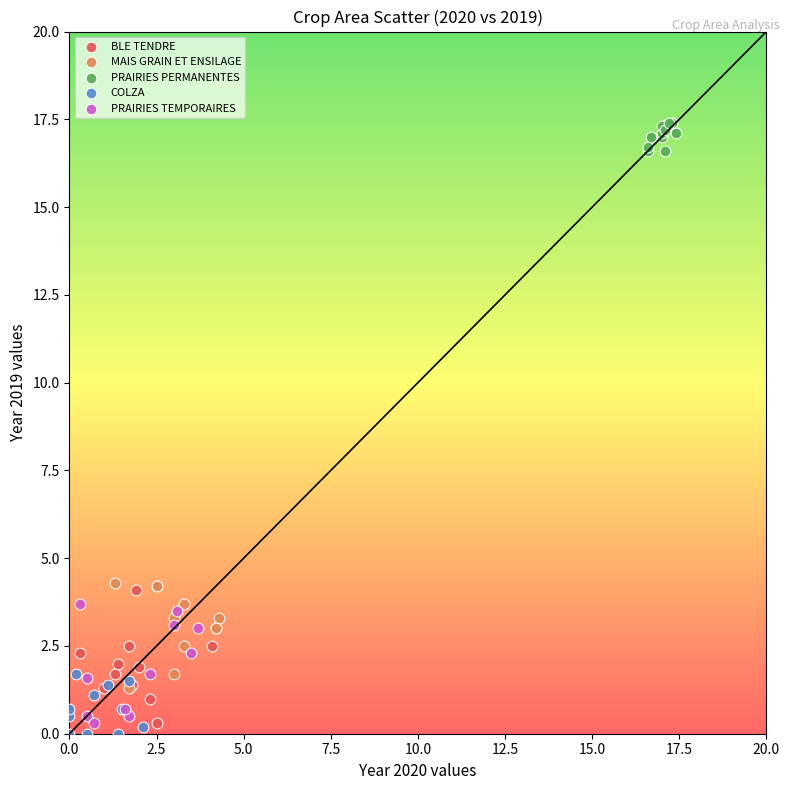

Which series reaches the maximum Y coordinate?

PRAIRIES PERMANENTES